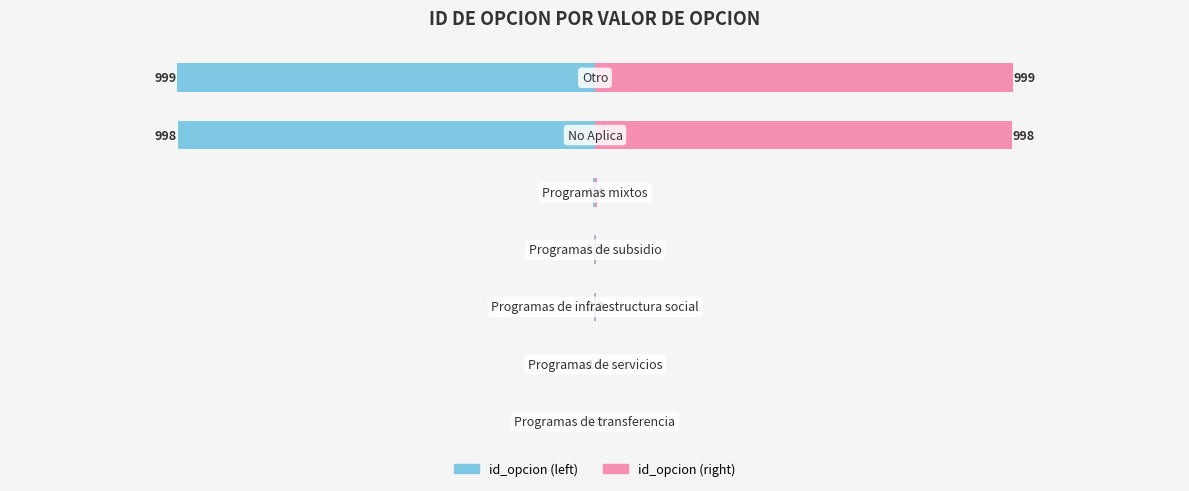

What is the sum of all id_opcion (left) values?

-2007